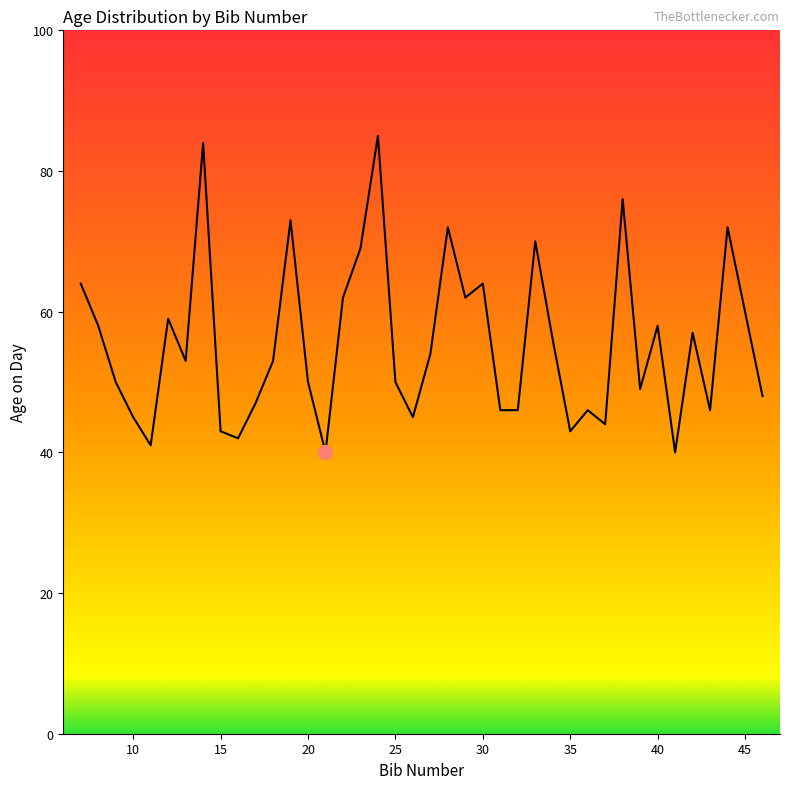

What is the minimum value shown in the chart?

40